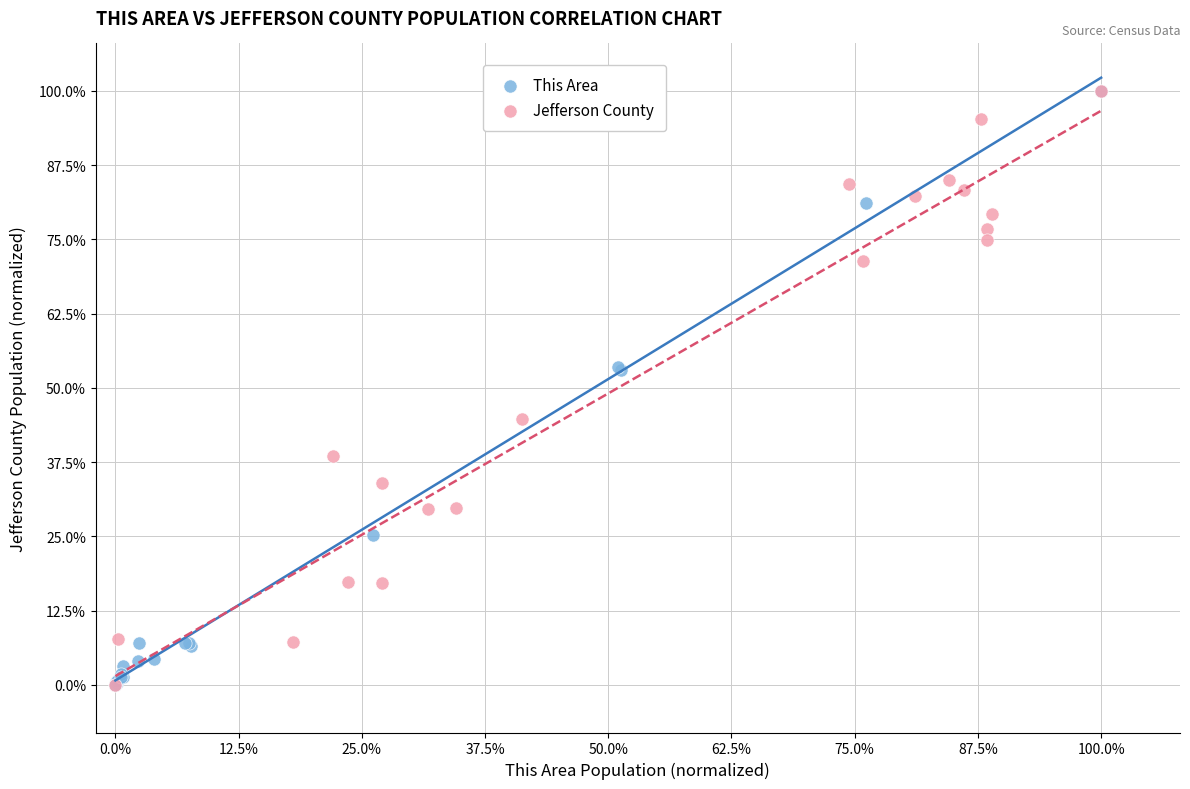

What are all the series names shown in the legend?

This Area, Jefferson County